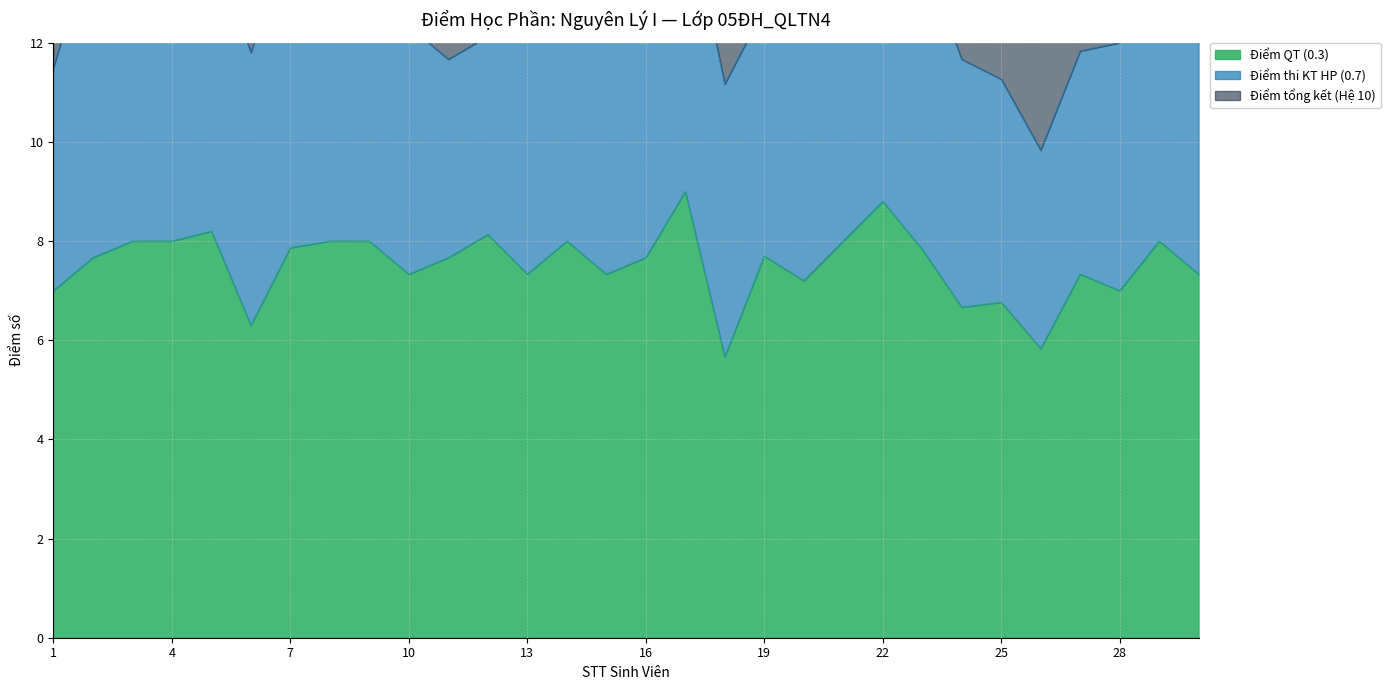

Between 12 and 18, which series saw the biggest shift?

Điểm QT (0.3)